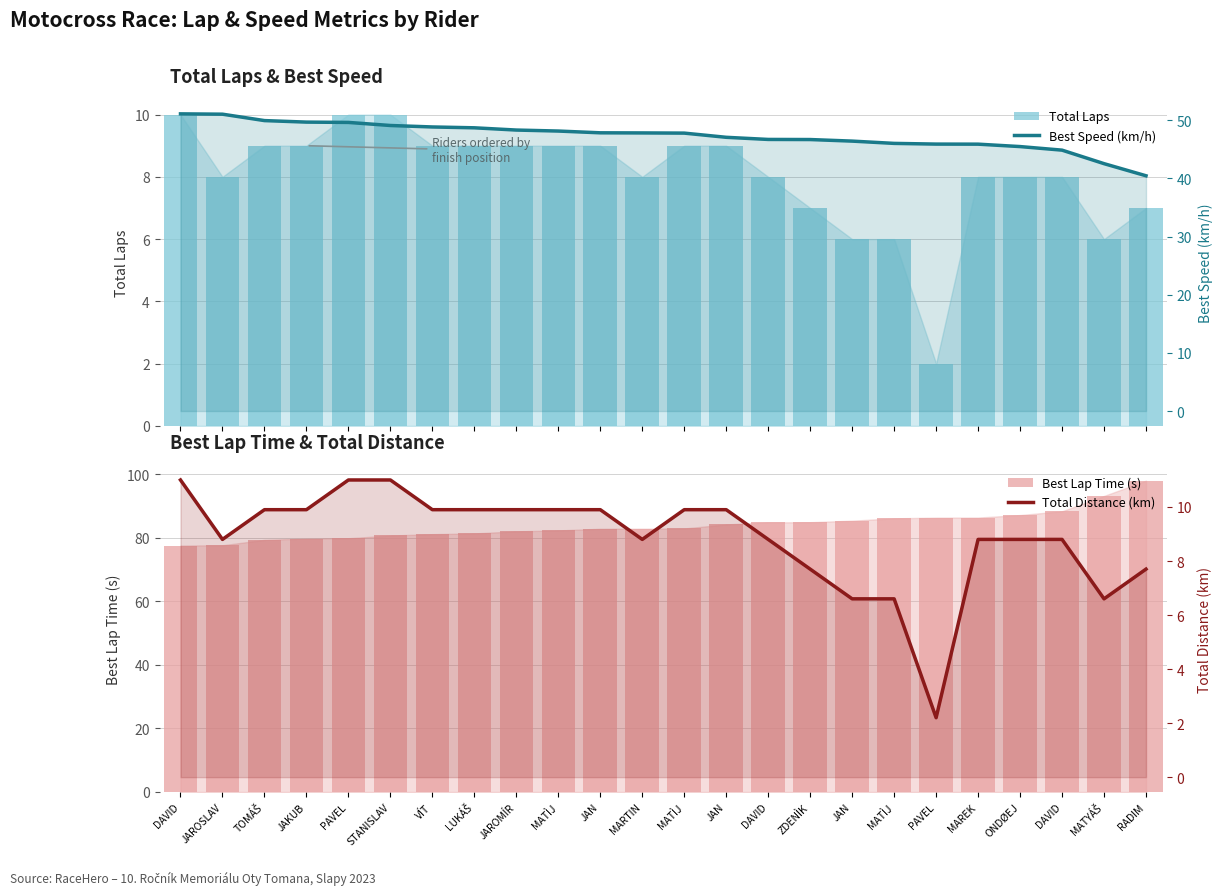

Which category has the lowest value in the Best Speed (km/h) series?

RADIM